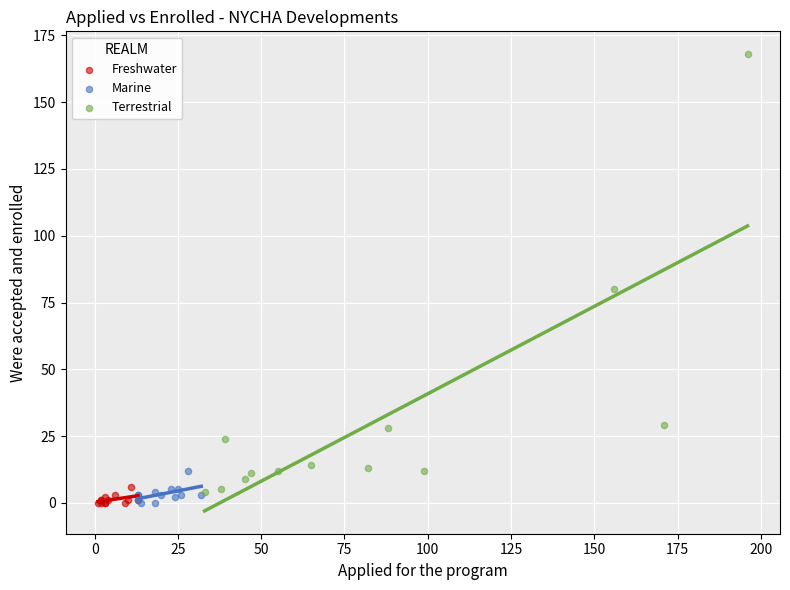

Which series reaches the maximum Y coordinate?

Terrestrial